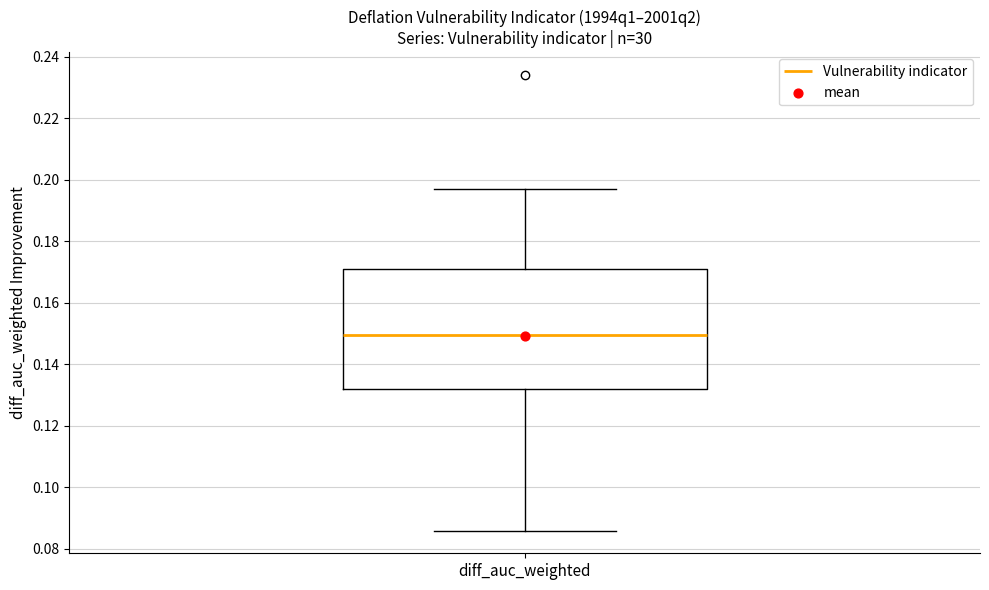

Read this box plot against the y-axis: the position of the median line, the range covered by the box, and the ends of both whiskers. The values are not printed on the chart, so give them approximately, as read against the axis.

median 0.150, box 0.132 to 0.172, whiskers 0.086 to 0.198